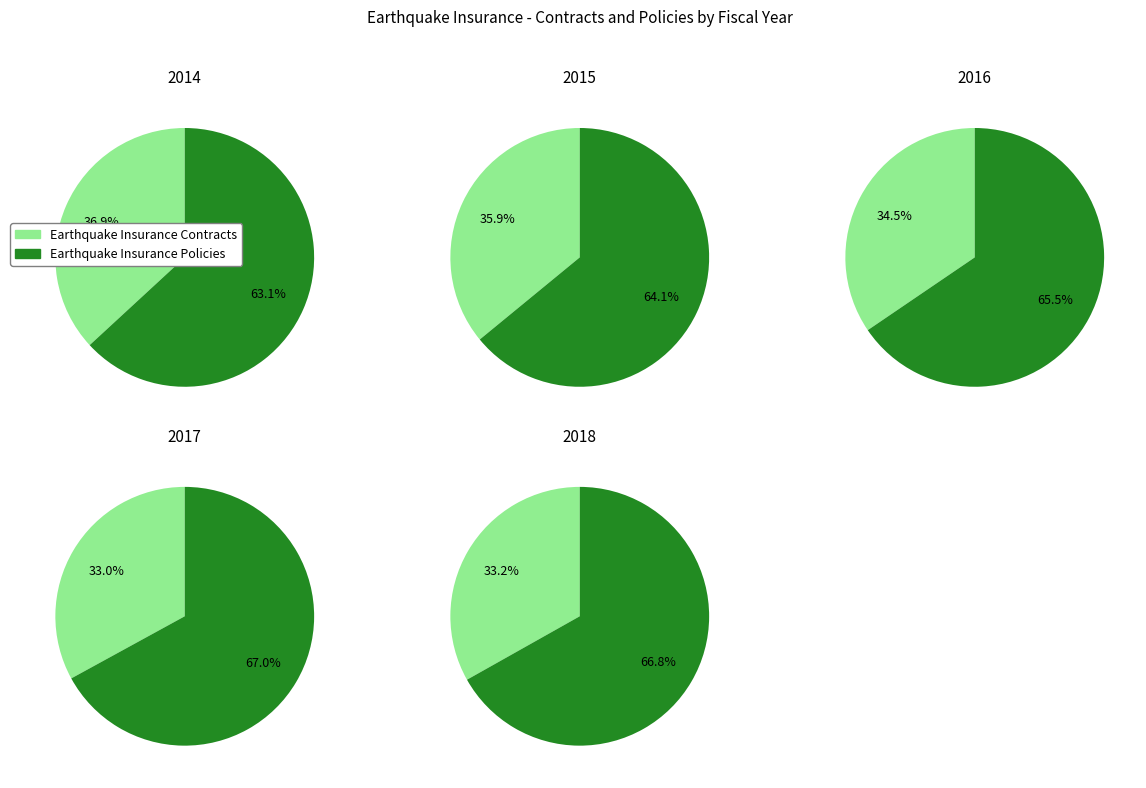

Rank the categories by Earthquake Insurance Policies value from highest to lowest.

2018, 2017, 2016, 2015, 2014